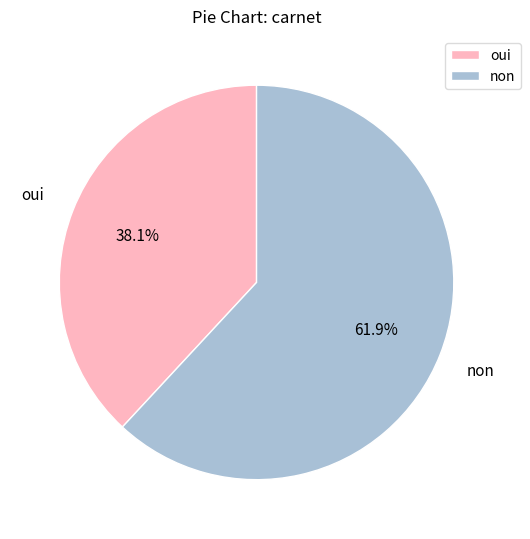

To the nearest percent, what is the average slice percentage?

50%